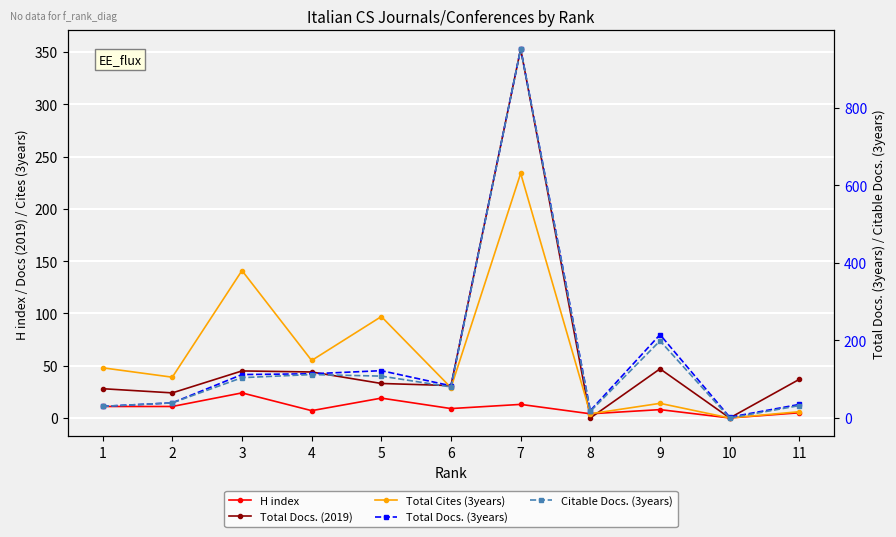

Between 4 and 5, which series saw the biggest shift?

Total Cites (3years)